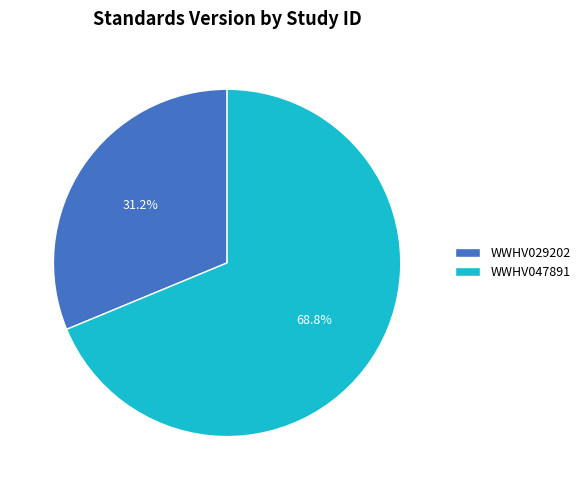

Which category has the biggest portion of the pie?

WWHV047891